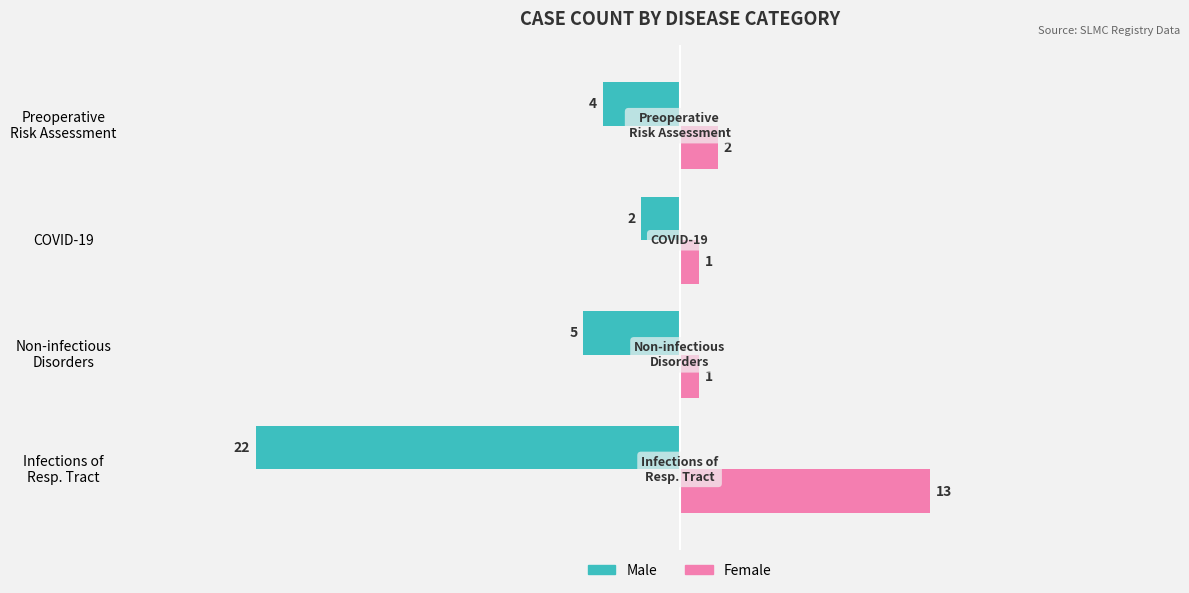

List the series in order of their peak value, lowest first.

Male, Female